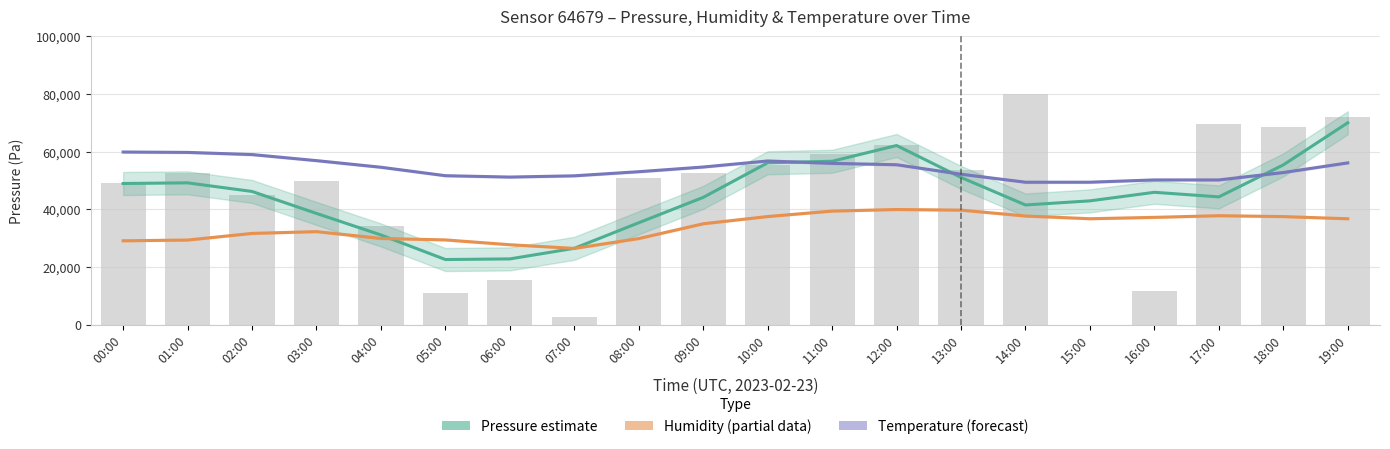

How many data points does each series have?

20